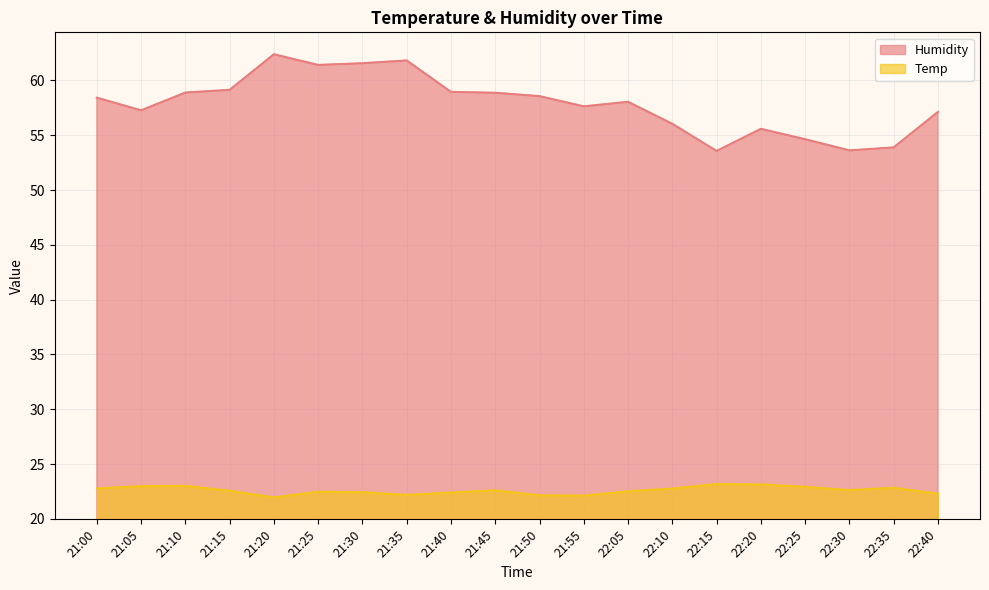

True or false: Temp and Humidity cross at least once.

False